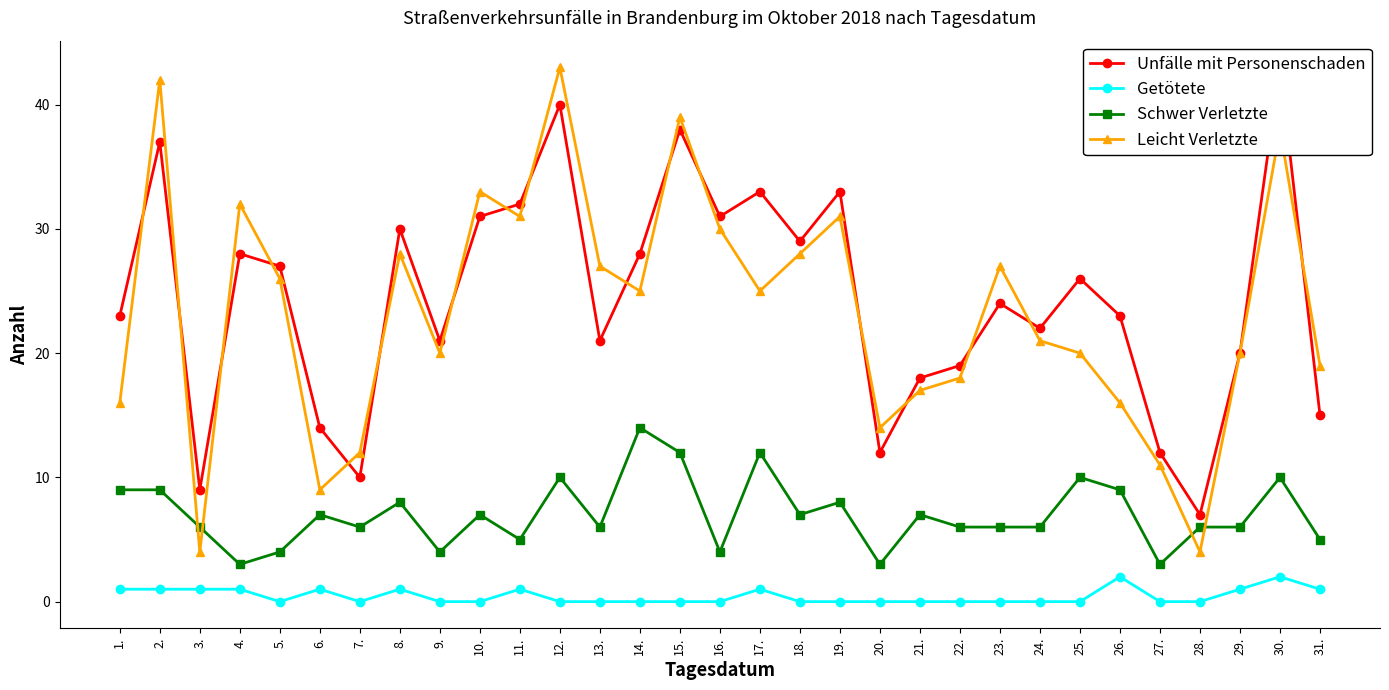

At which category does Leicht Verletzte reach its first local valley?

3.